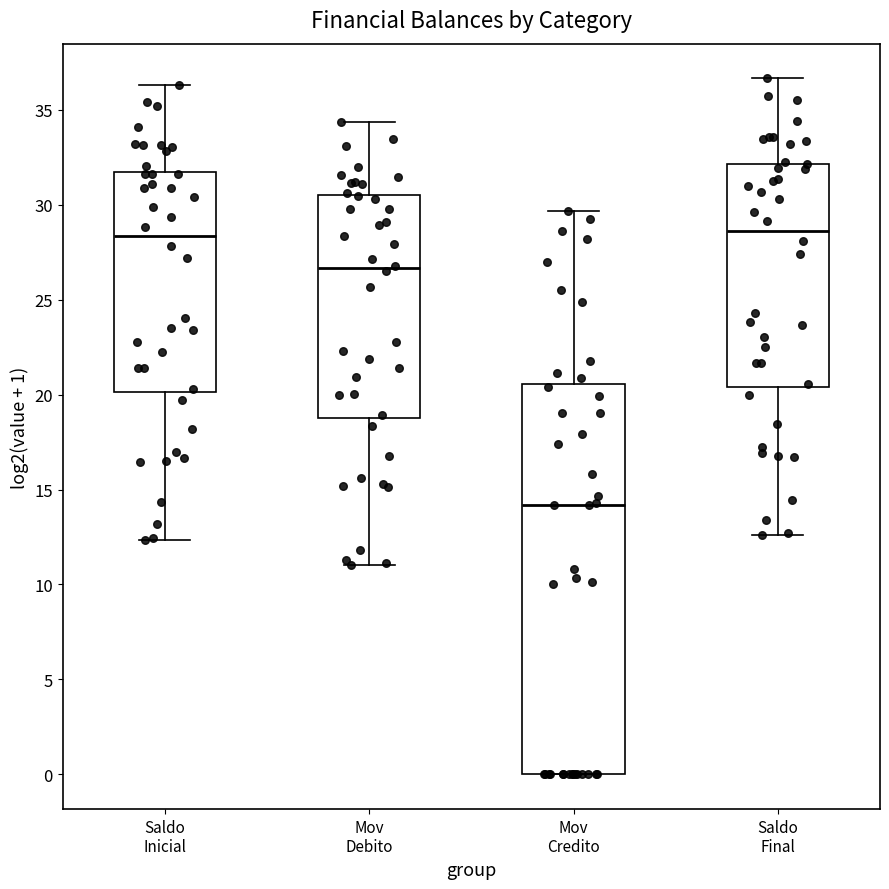

Which box is the tallest, from its lower edge to its upper edge?

Mov Credito